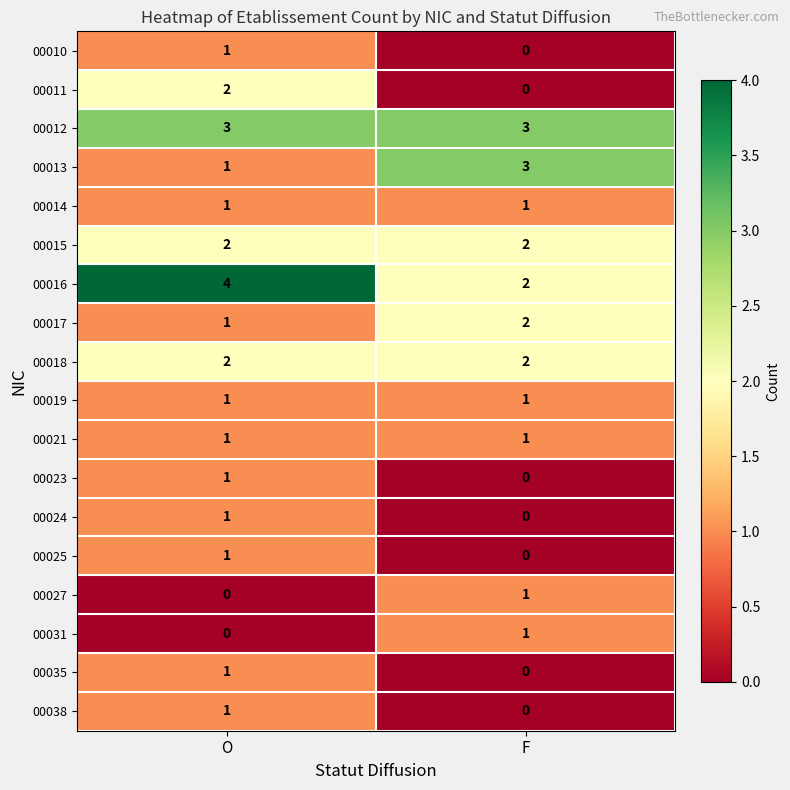

What is the total value across all series at F?

19